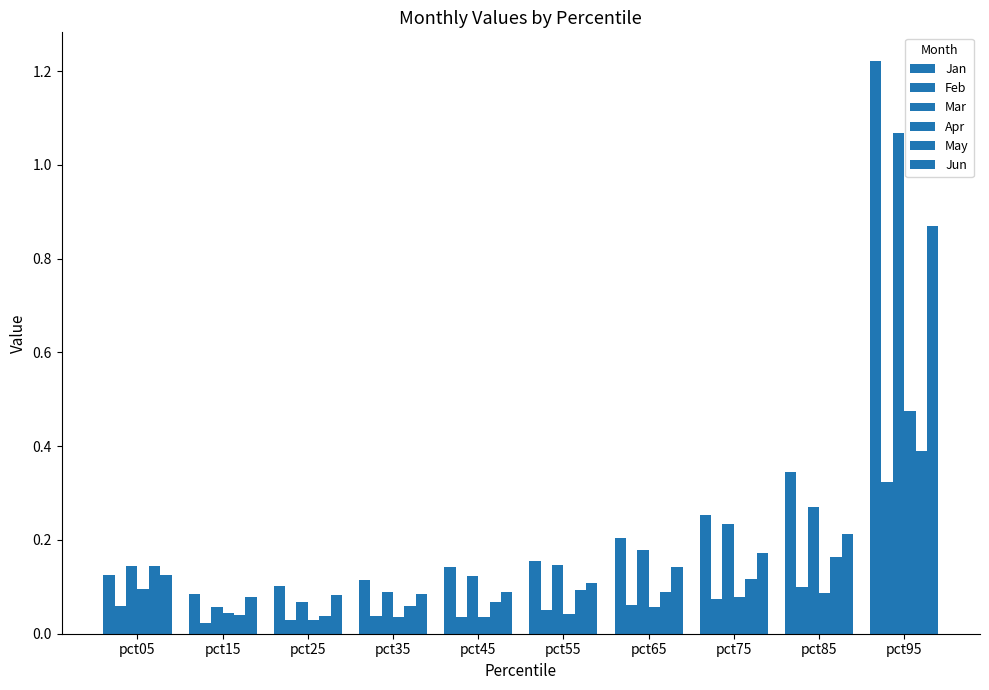

How many categories are shown in the chart?

10